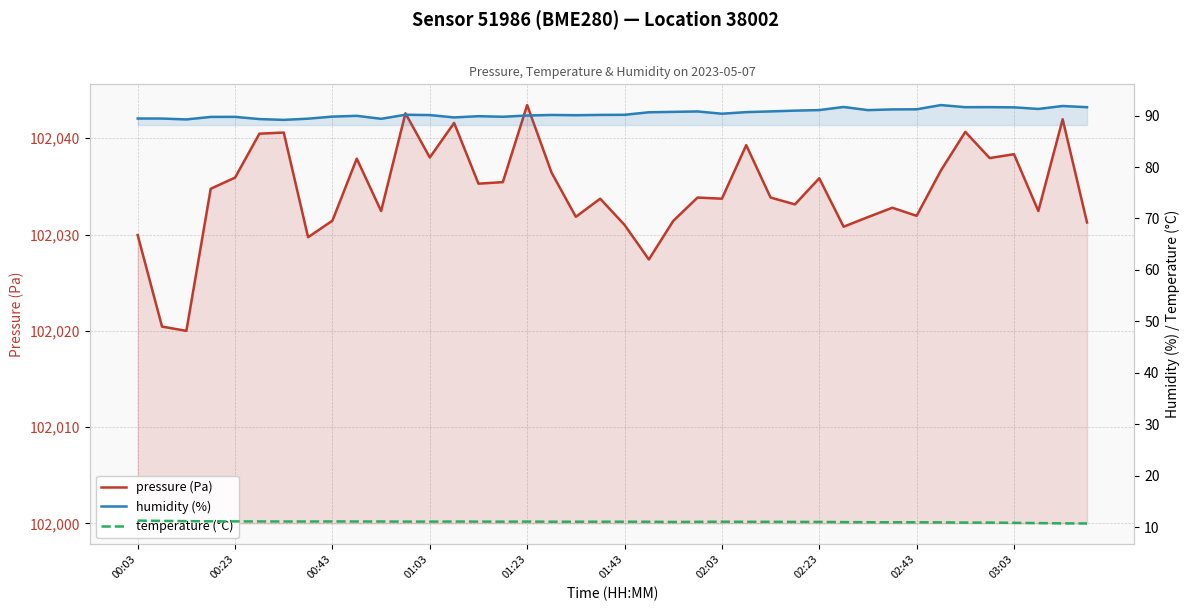

Does the chart display data point markers on the line(s)?

No